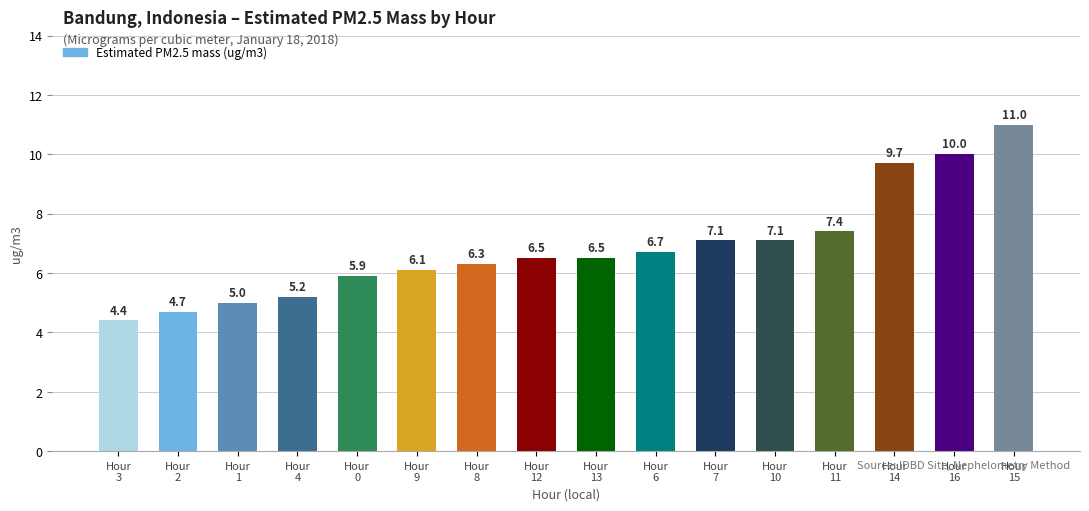

What is the change in value from Hour
3 to Hour
4?

+0.8